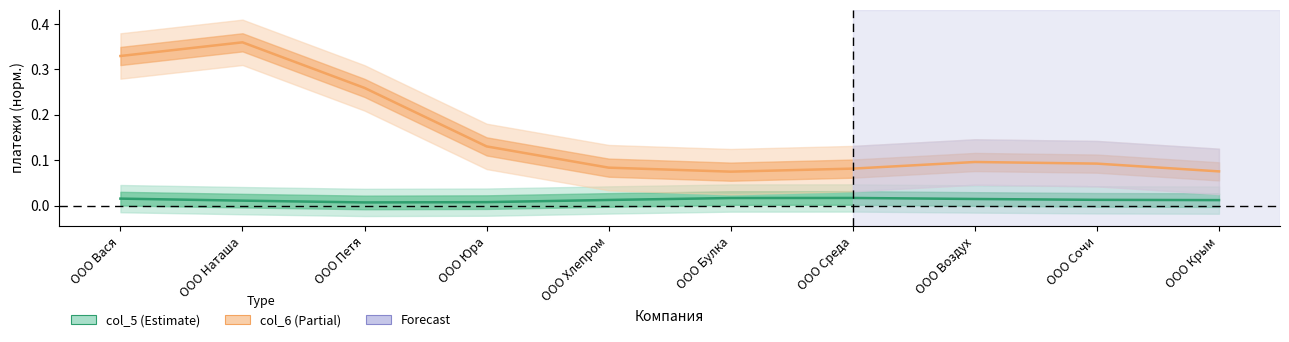

Which category has the lowest value in the col_6 series?

ООО Булка